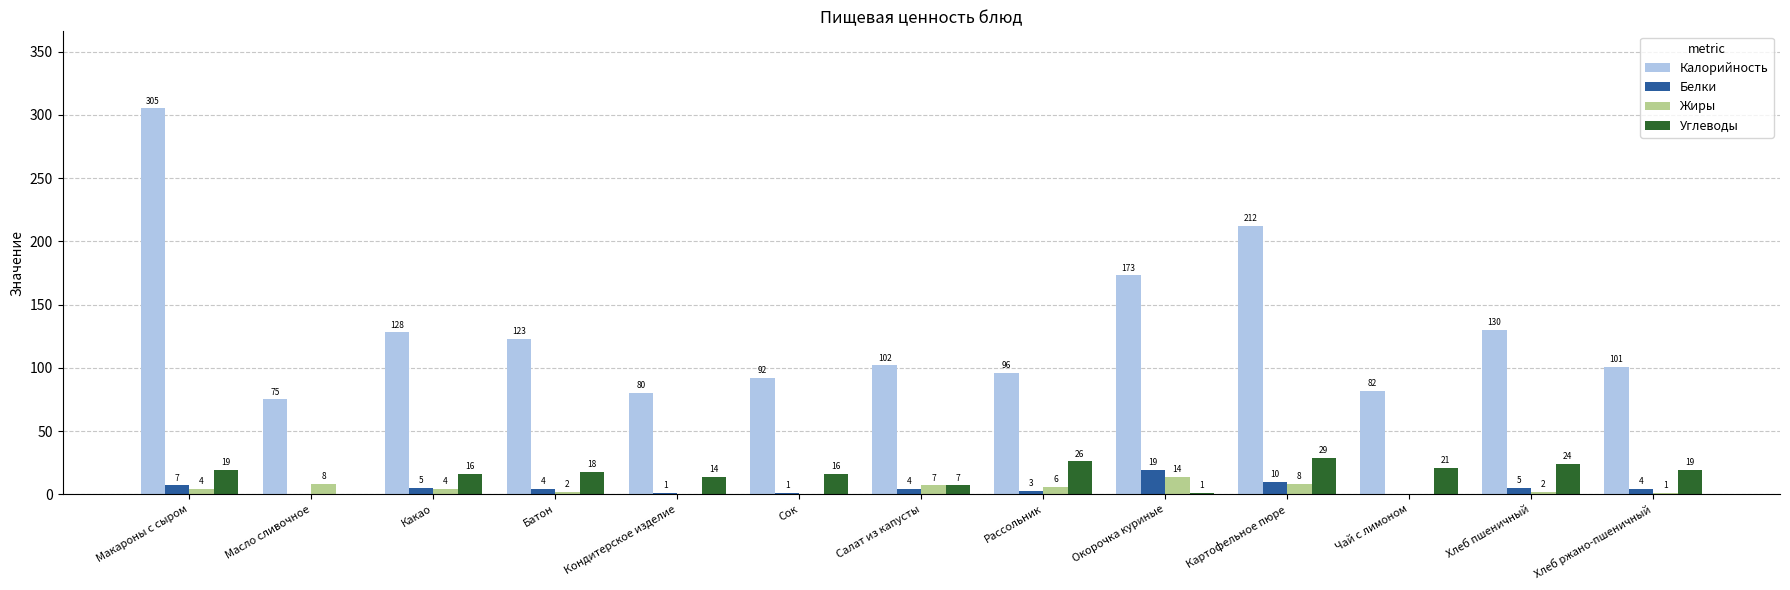

What is the sum of the Жиры values at Окорочка куриные and Батон?

16